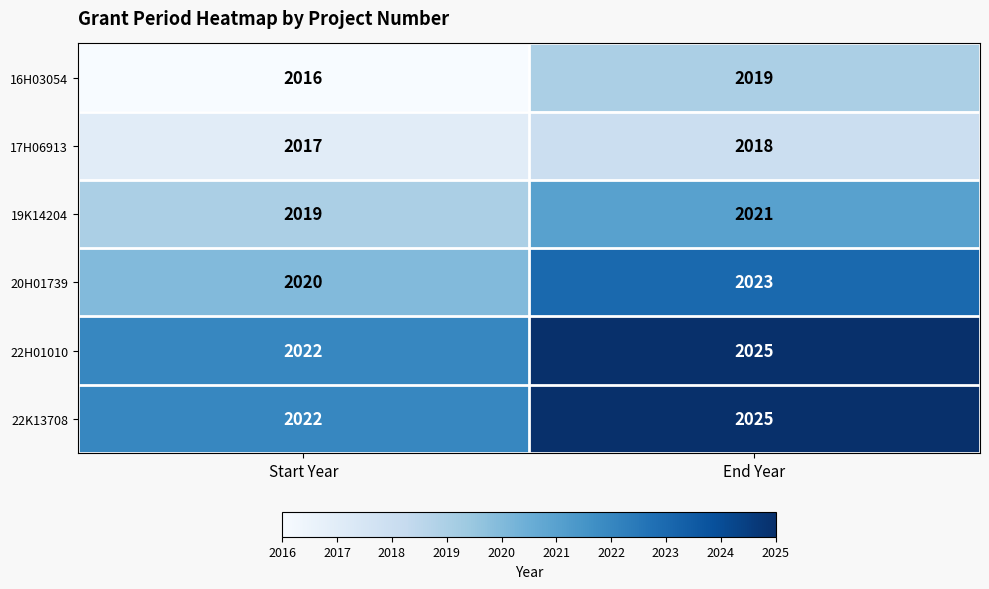

What is the sum of all 22K13708 values?

4047